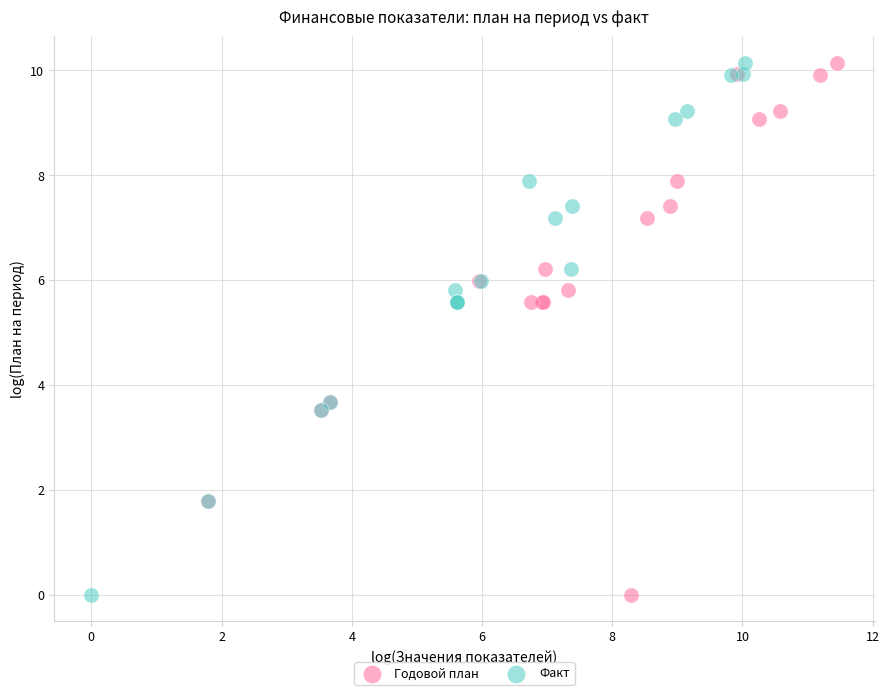

What are all the series names shown in the legend?

Годовой план, Факт